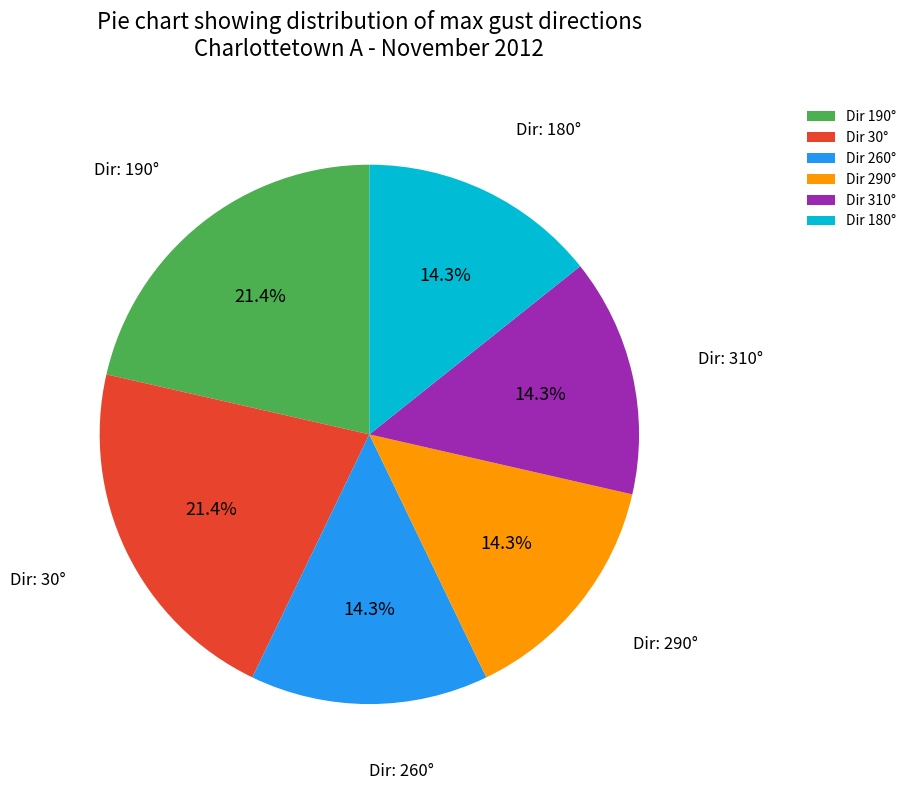

Is there a majority slice in this chart?

No